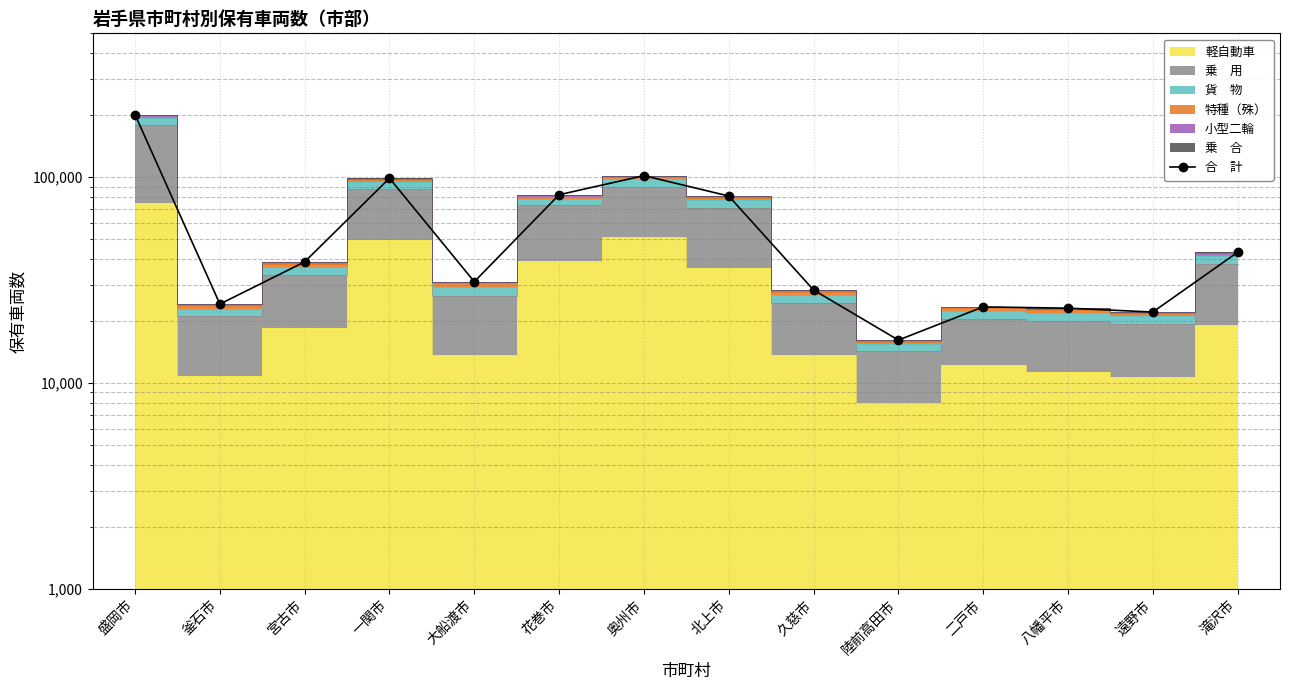

At which label is the value closest to 108731?

奥州市